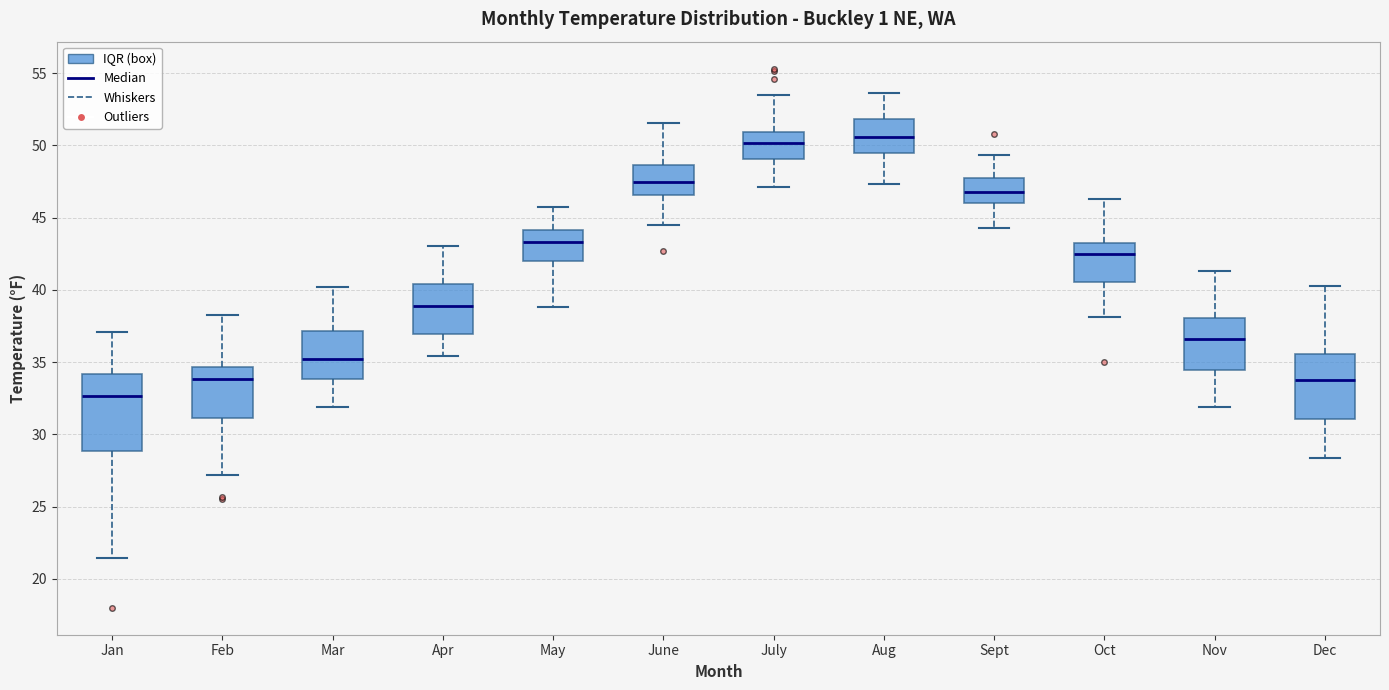

Which box's median line is the lowest?

Jan